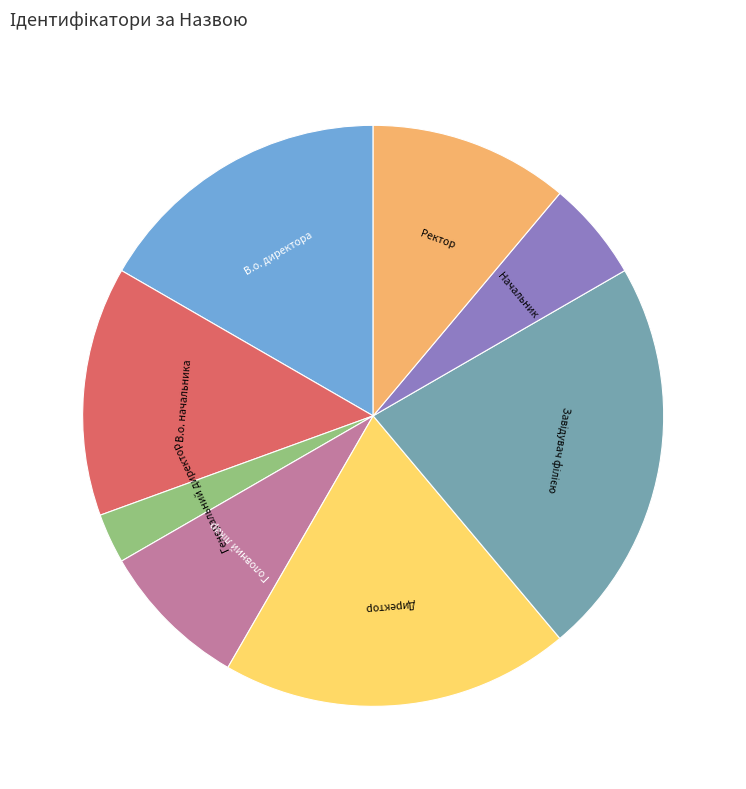

Is the sum of В.о. начальника and Генеральний директор greater than half?

No